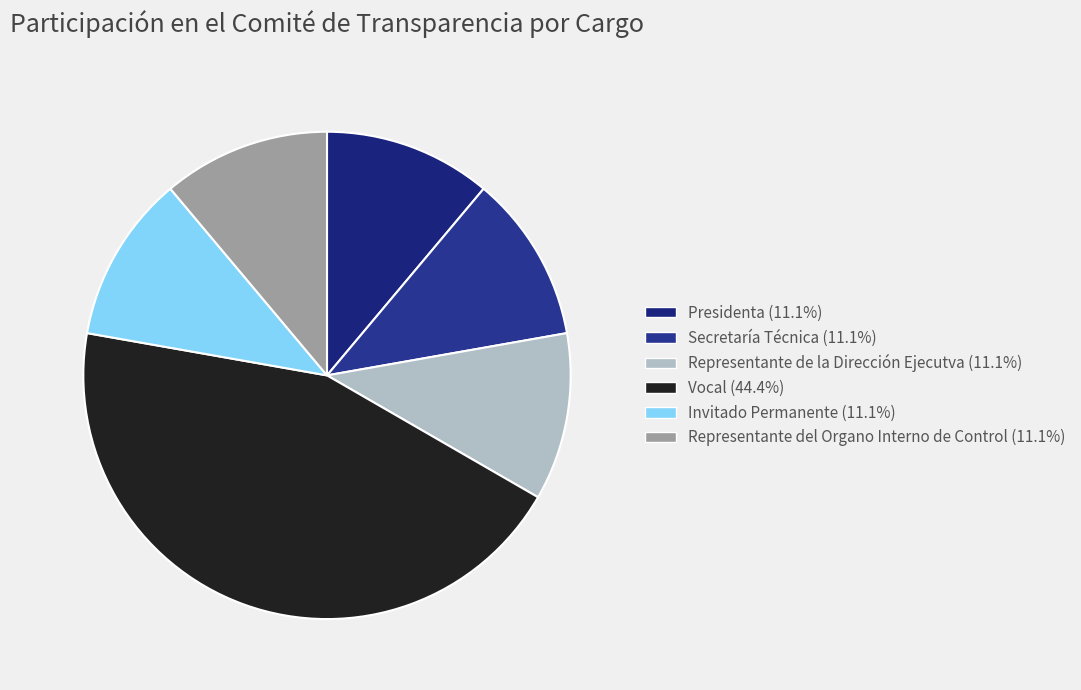

Count the number of slices in the pie.

6